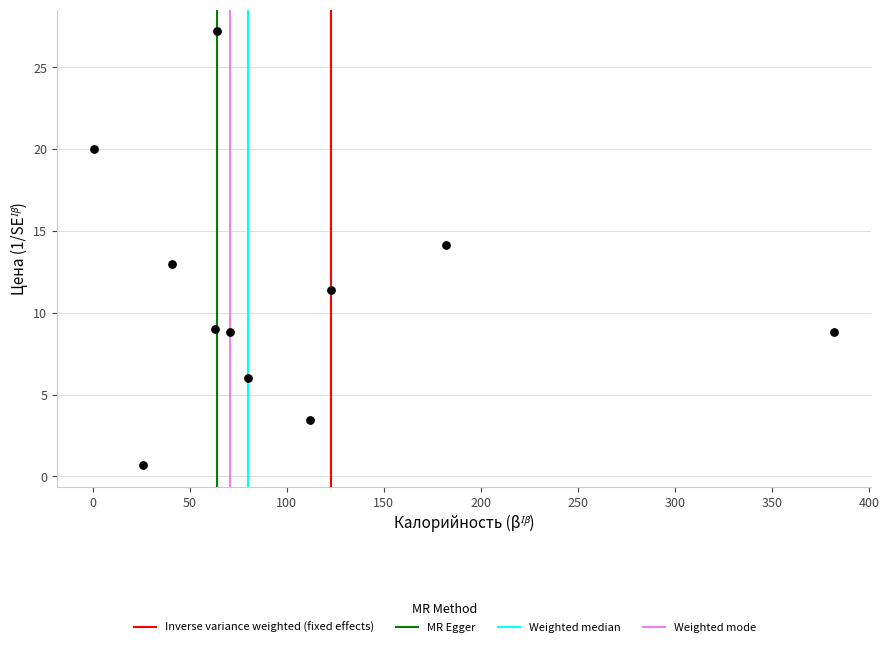

What is the range of X values (max minus min)?

381.2